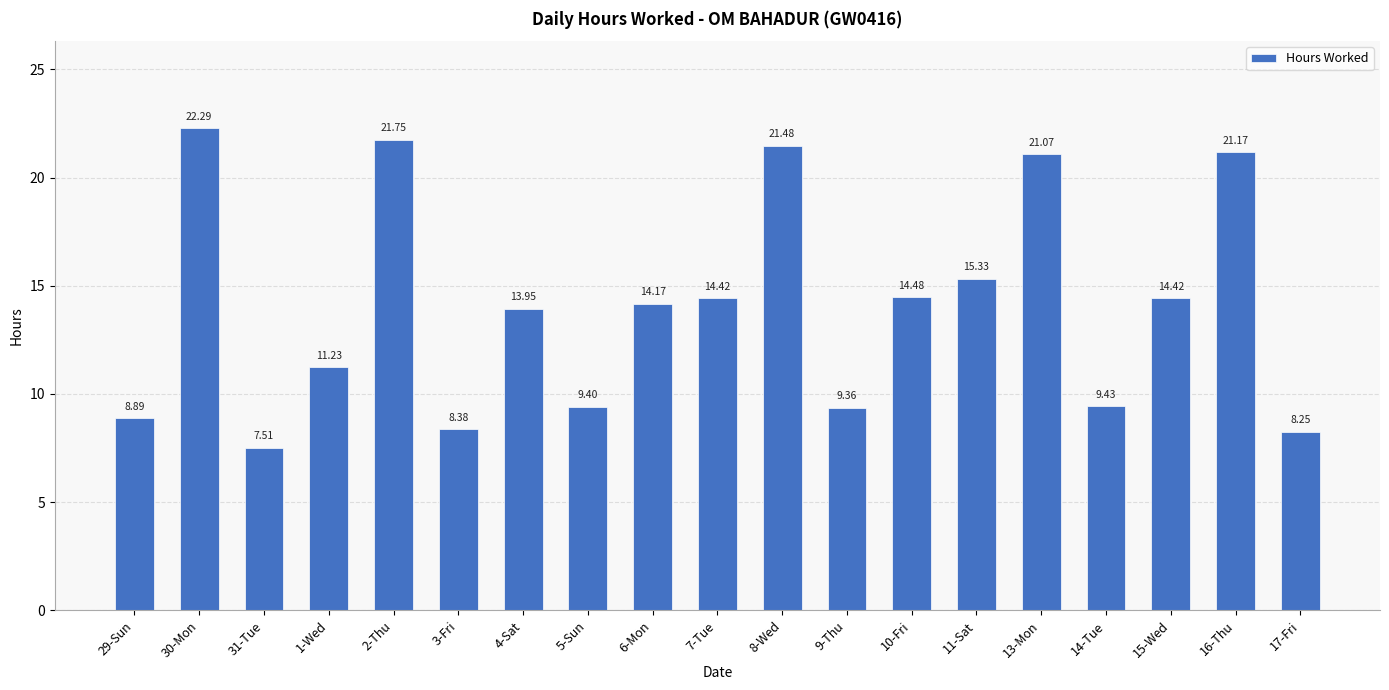

What is the sum of the values at 8-Wed and 10-Fri?

36.0